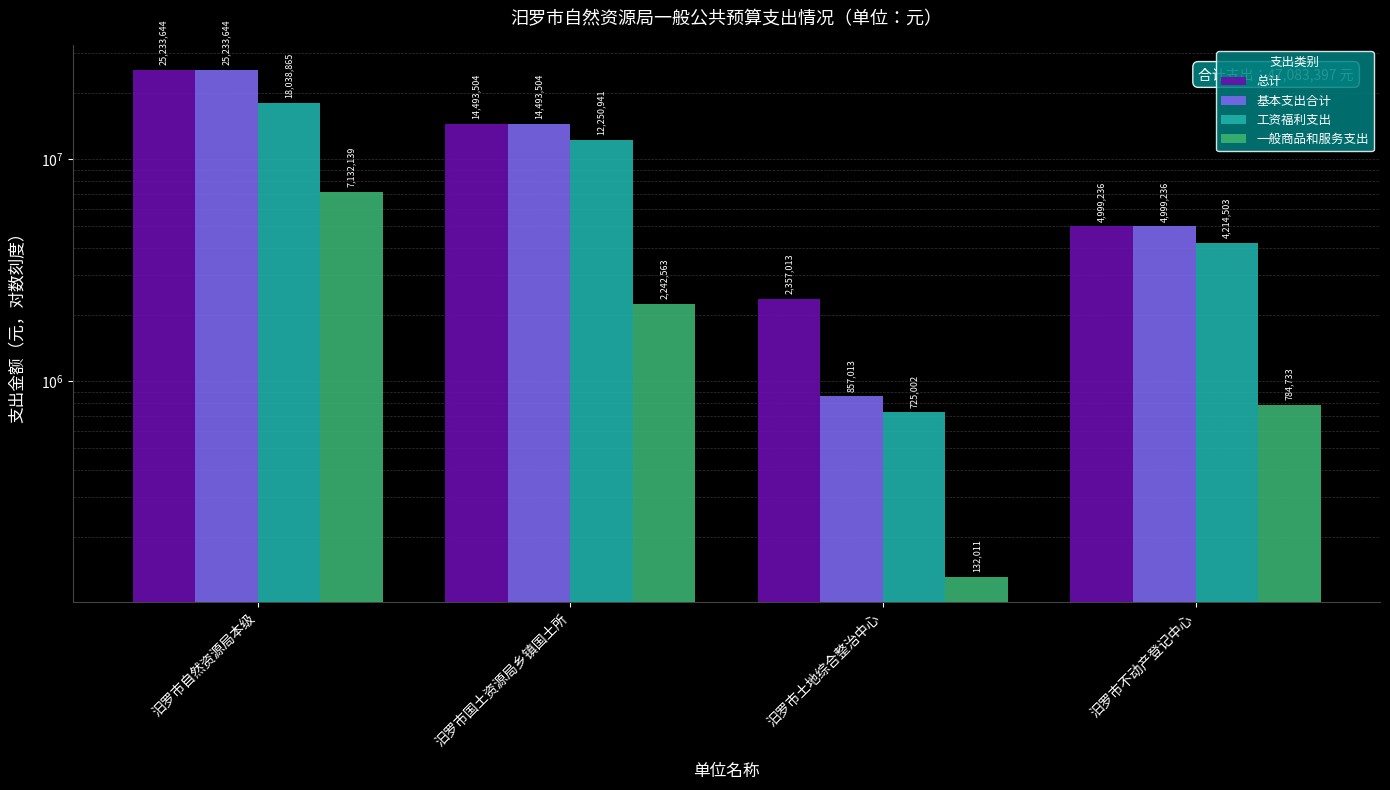

True or false: 一般商品和服务支出 has a value of 7132139 at 汨罗市自然资源局本级.

True